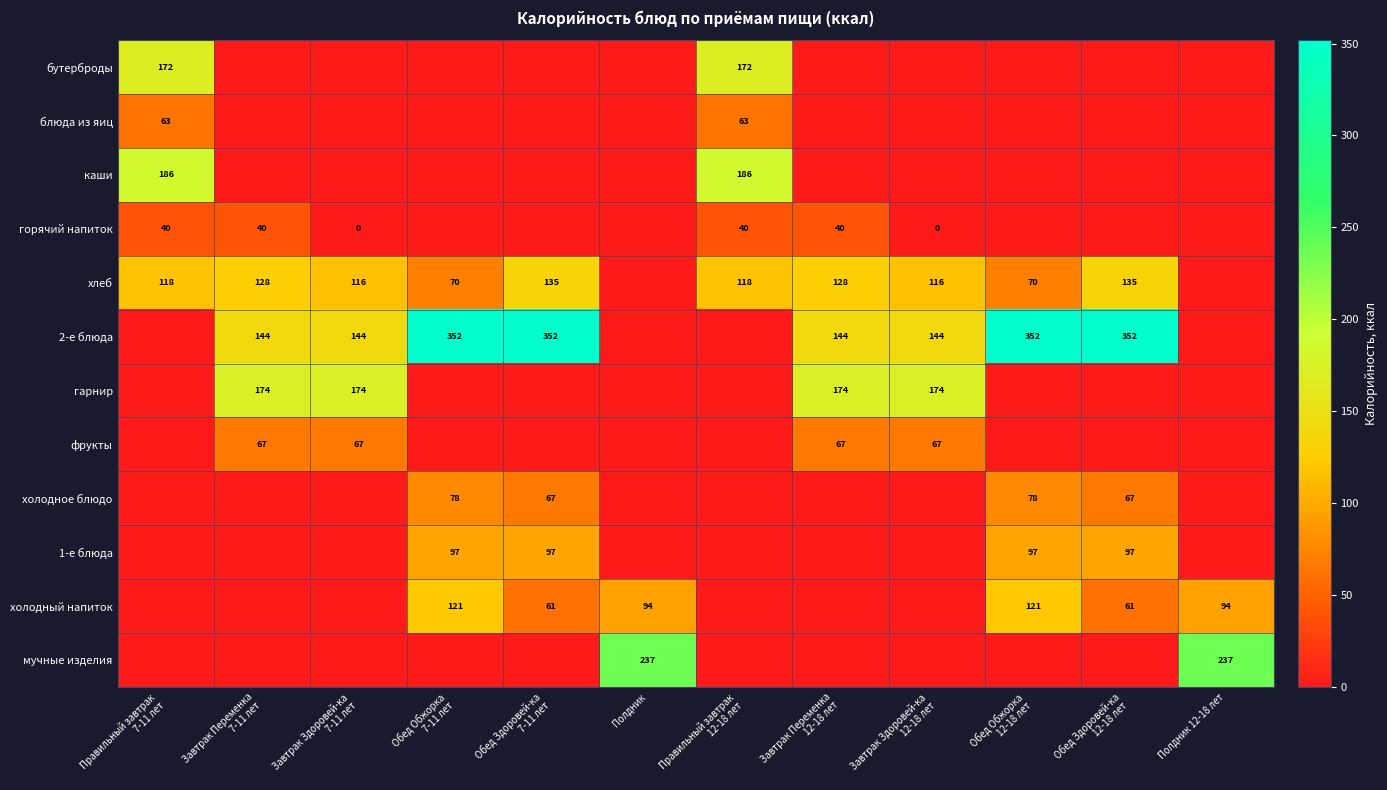

Between Обед Здоровей-ка 7-11 лет and Завтрак Здоровей-ка 12-18 лет, which series saw the biggest shift?

2-е блюда